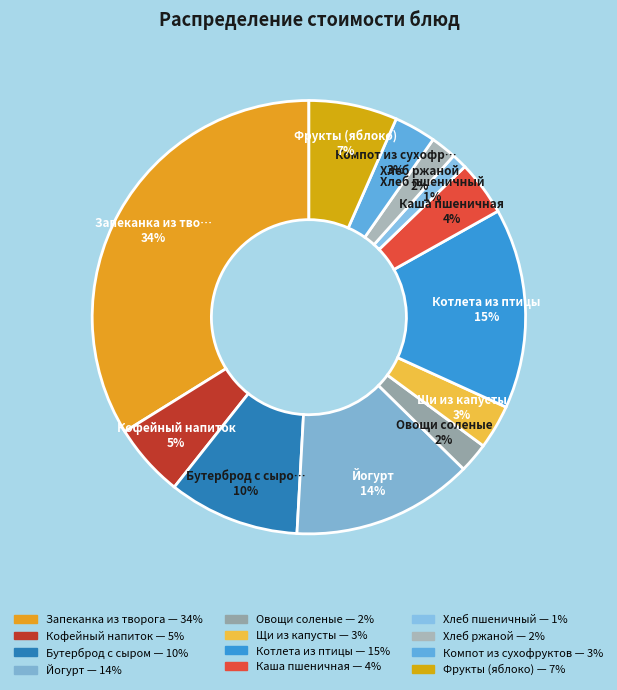

What percentage is the Щи из капусты slice, to the nearest percent?

3%